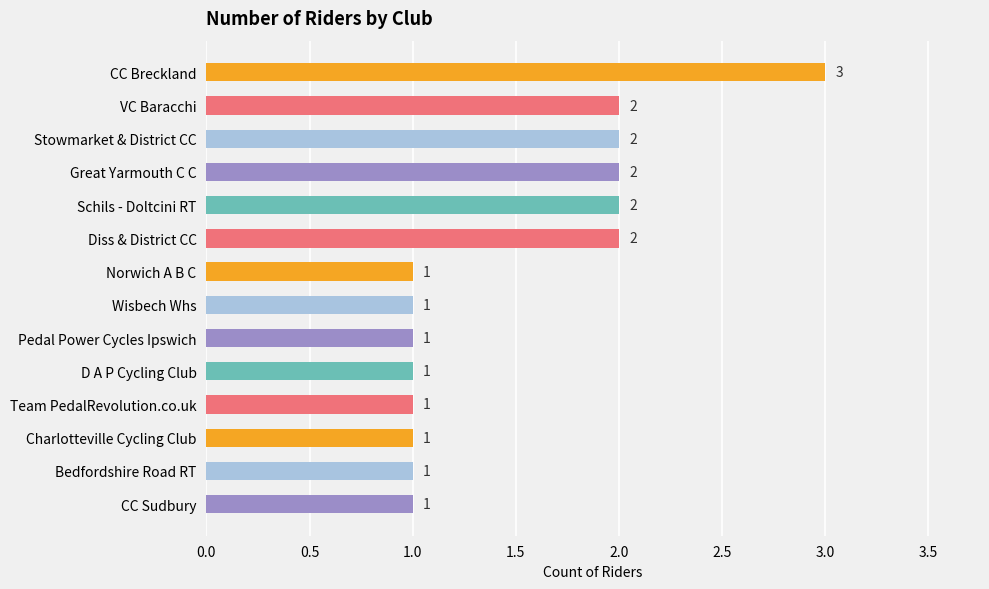

The value at CC Sudbury is 1. True or false?

True